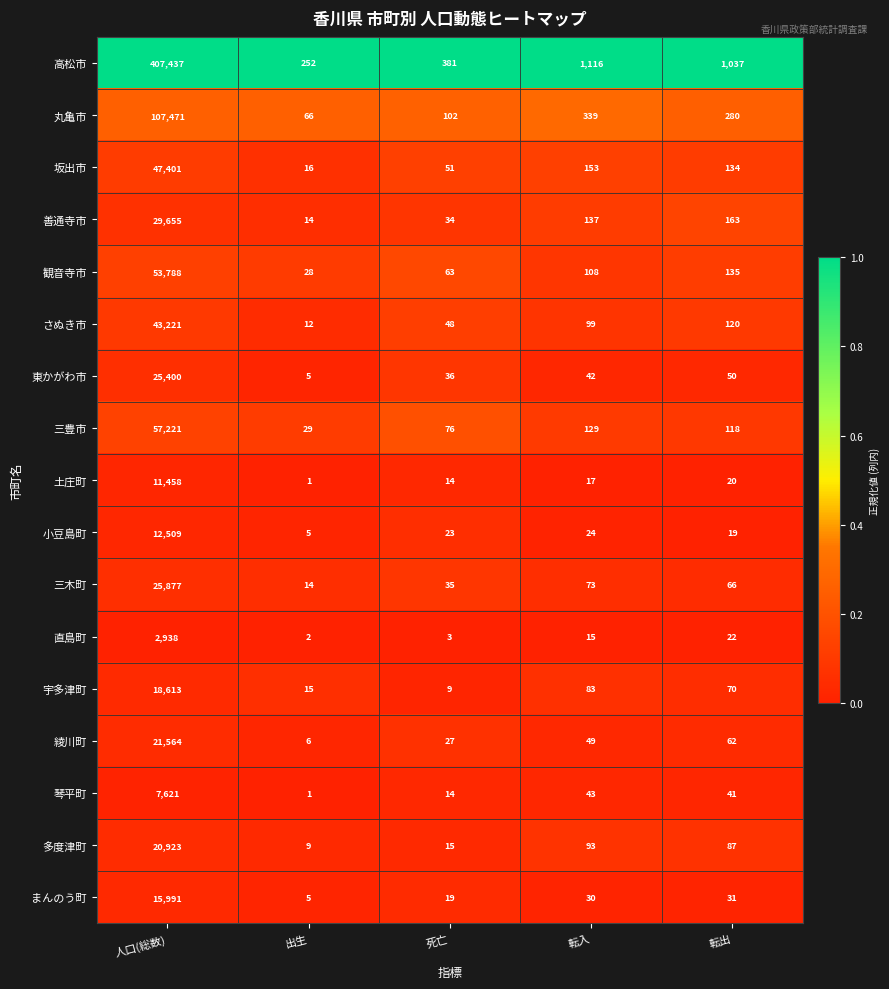

Is the value of 丸亀市 at 転出 greater than the value of 小豆島町 at 転出?

Yes